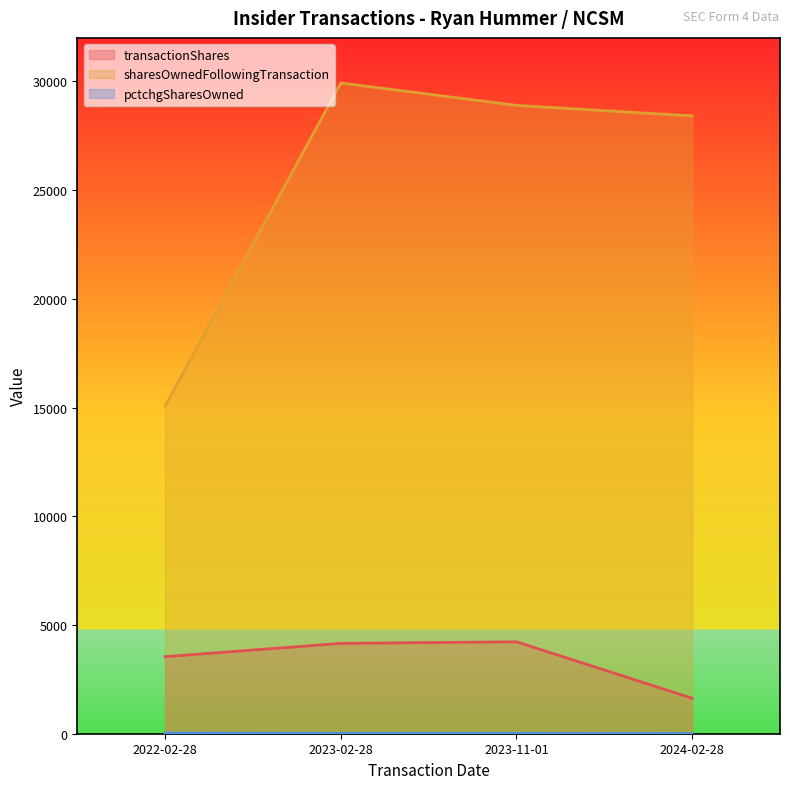

At which category is the sum across all series the highest?

2023-02-28